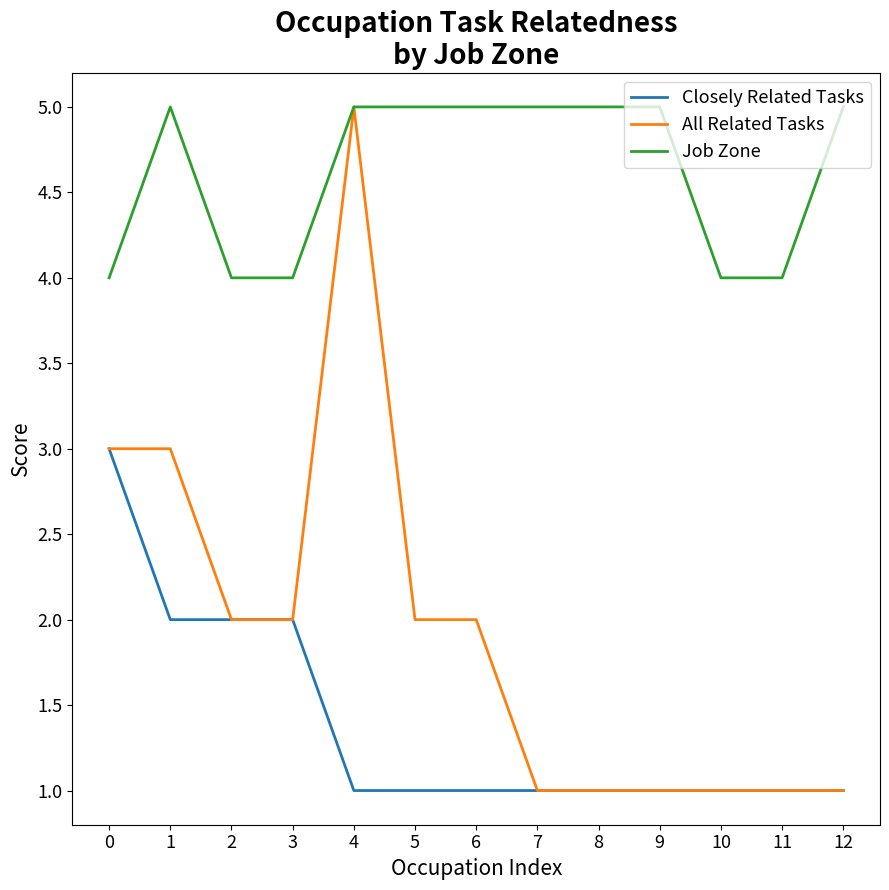

What is the minimum value shown in the chart?

1